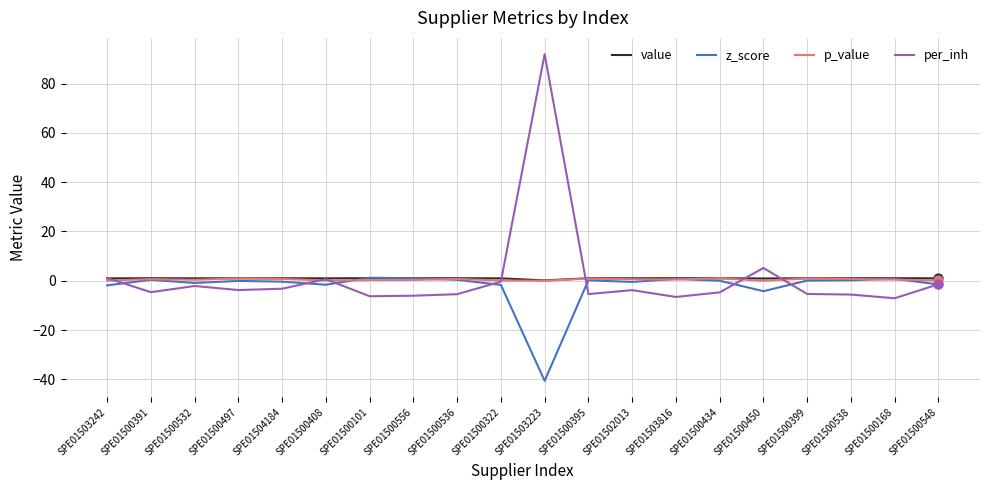

What is the total value across all series at SPE01500322?

-1.0